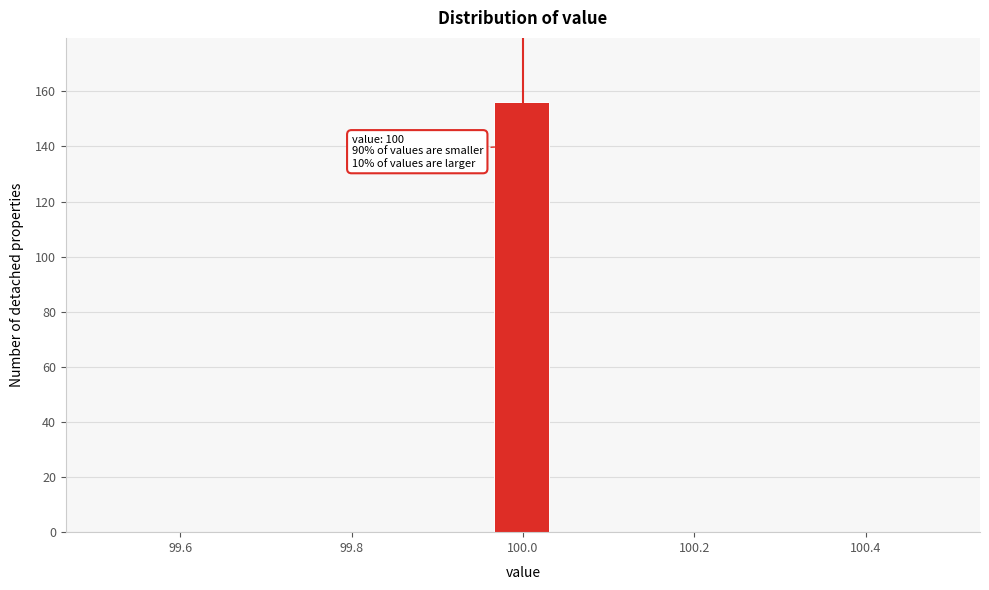

Around what value on the x-axis is the tallest bar? Give the approximate position of its centre, as read against the axis.

100.00